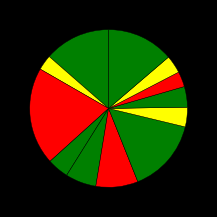

Rank the categories by value from lowest to highest.

Чай с сахаром, Хлеб ржаной, Чай с лимоном, Компот из кураги, Хлеб пшеничный, Винегрет овощной, Суп рыбный, Курица в соусе томатном, Каша Дружба, Коржик молочный, Каша гречневая, Слойка с повидлом